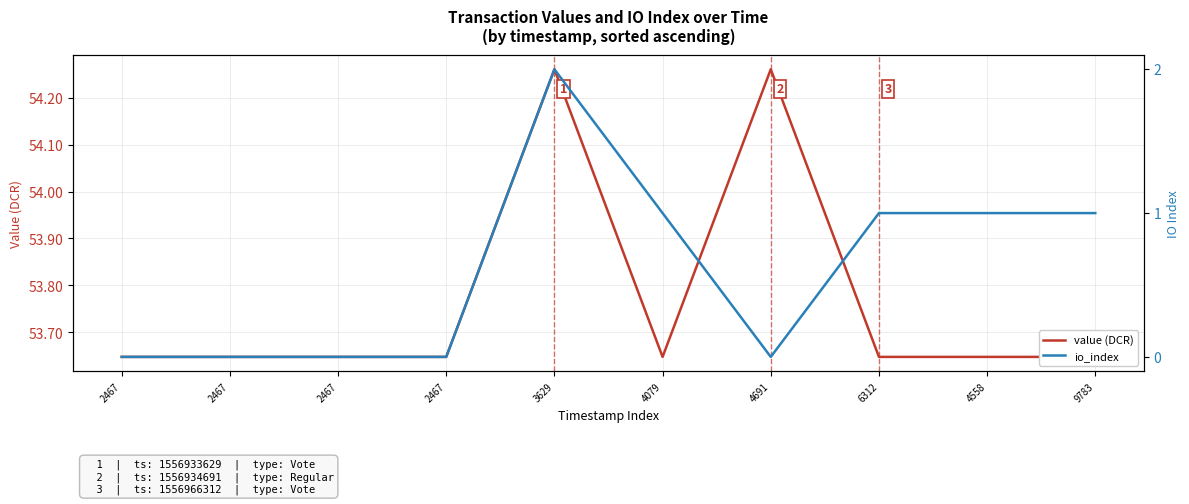

The io_index series shows 1.0 at 6312. True or false?

True